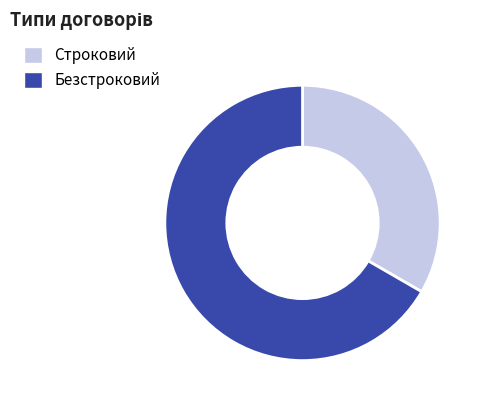

Count the number of slices in the pie.

2